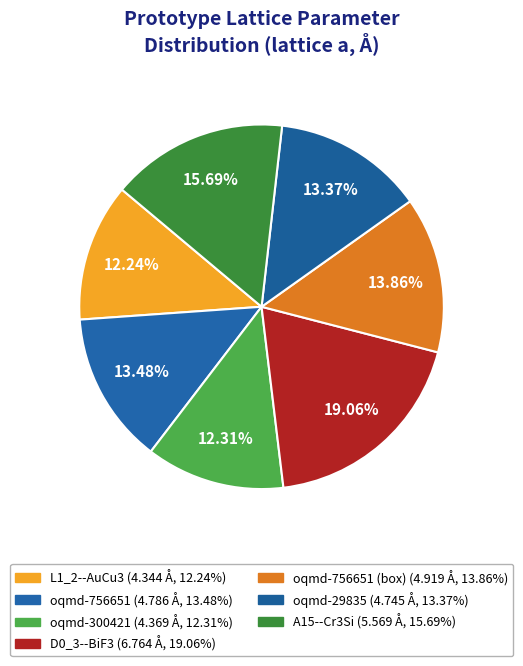

How many segments does this pie chart have?

7